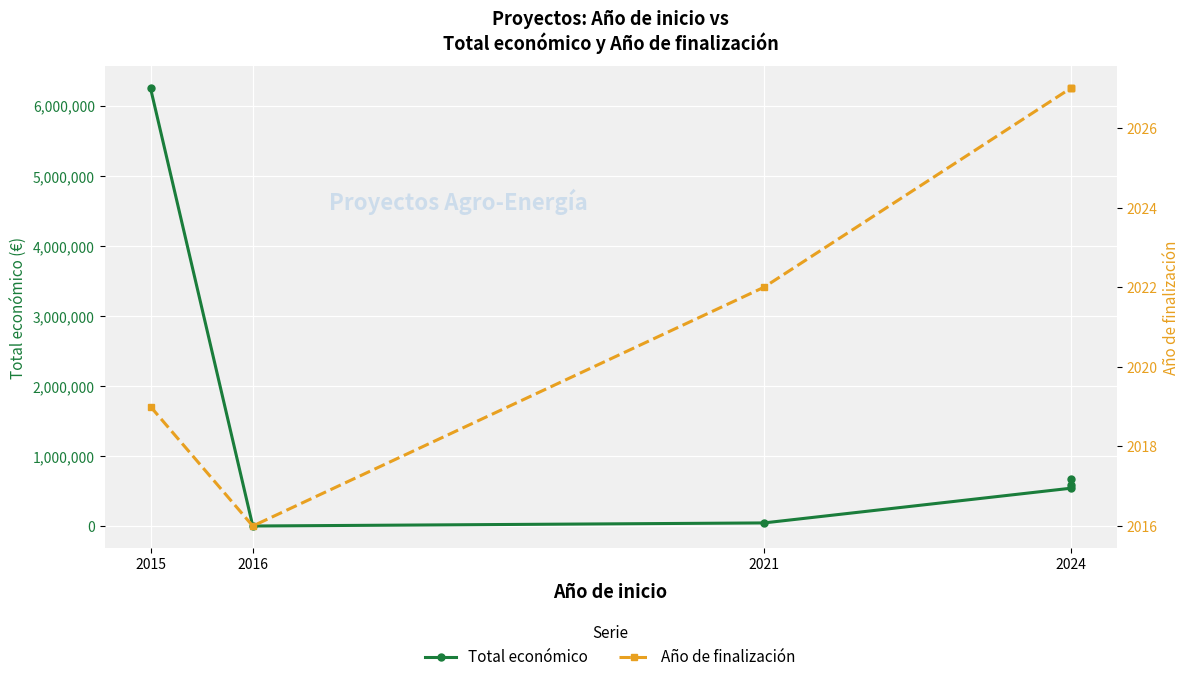

What is the label of the 3rd point from the right?

2024